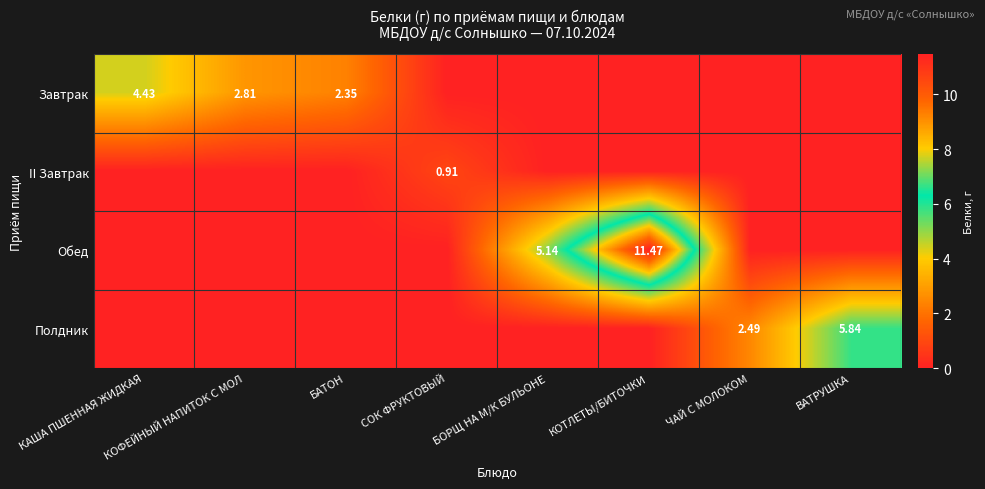

The Полдник series shows 3.6 at БАТОН. True or false?

False